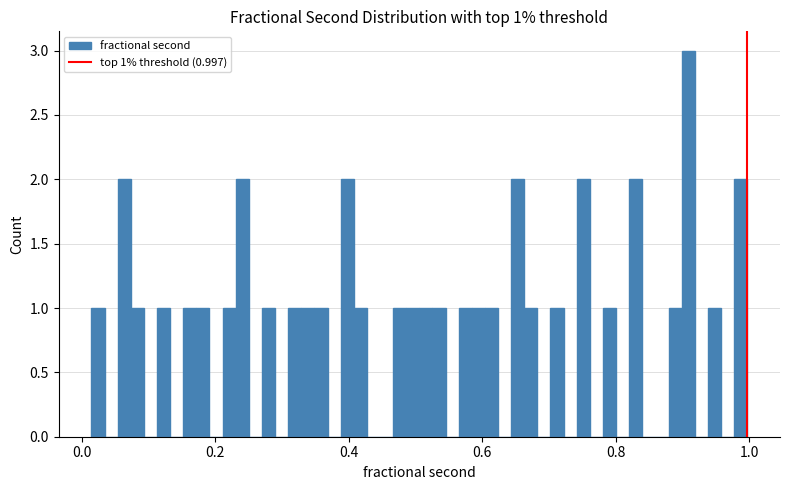

Read against the x-axis, roughly where is the centre of the tallest bar?

0.90